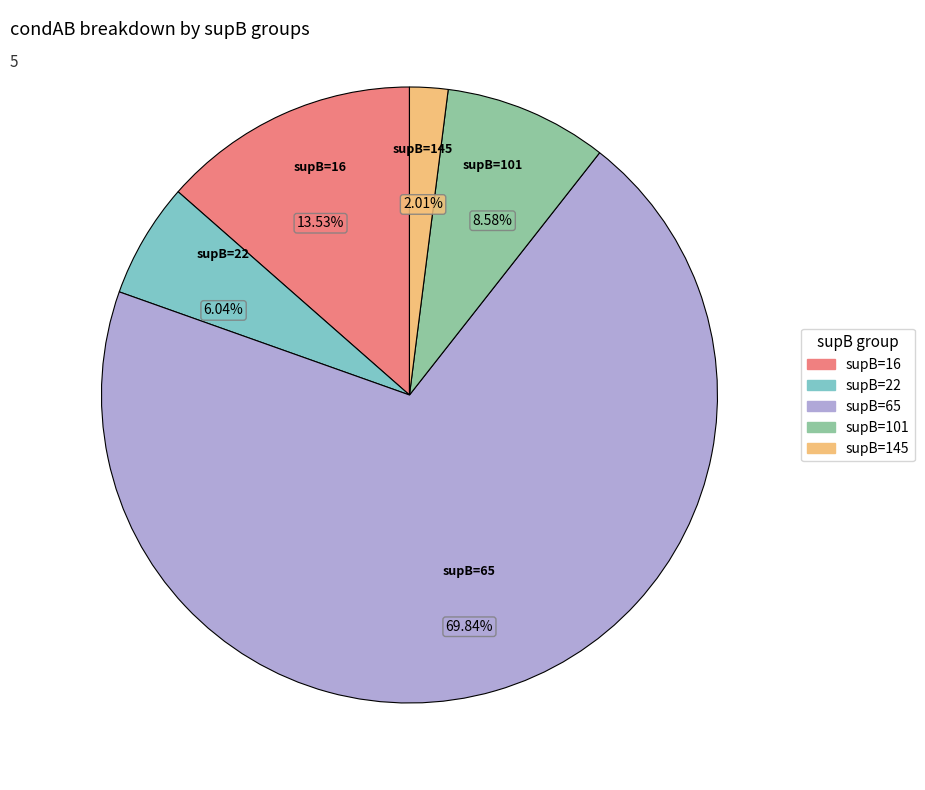

Does any single category account for the majority?

Yes